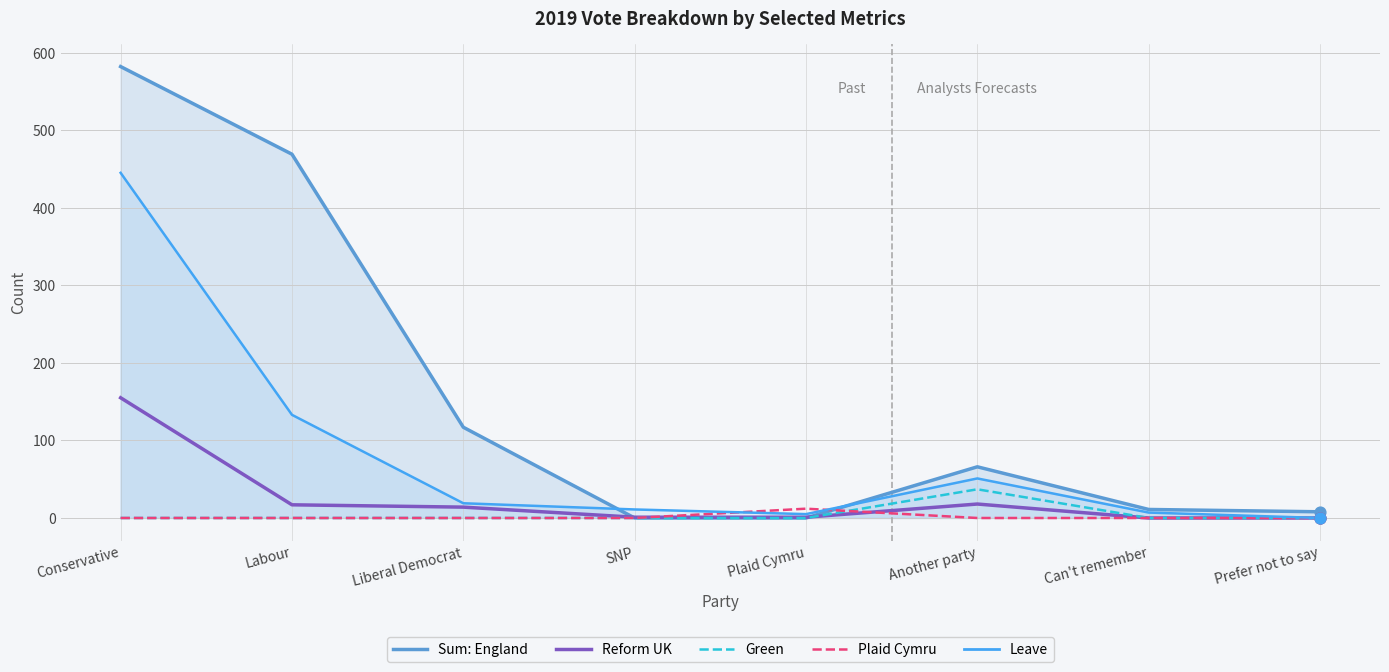

What are all the series names shown in the legend?

Sum: England (col_26), Reform UK (col_38), Green (col_44), Plaid Cymru (col_47), Leave (col_49)